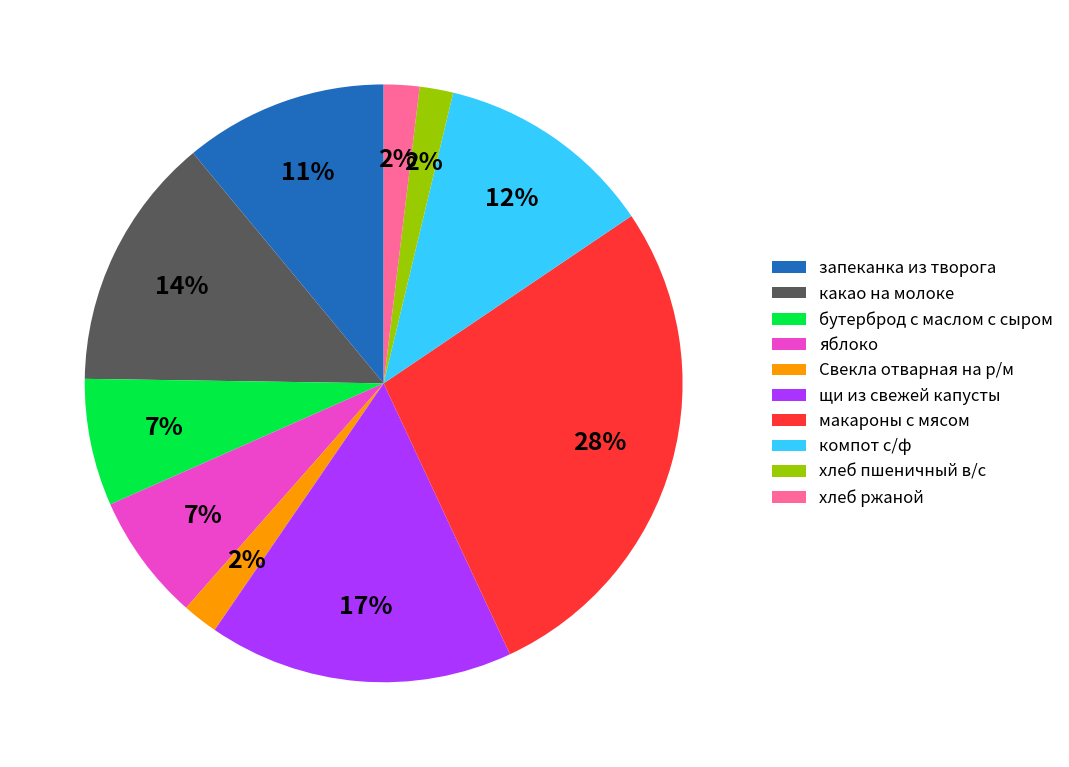

What is the largest slice in the pie chart?

макароны с мясом